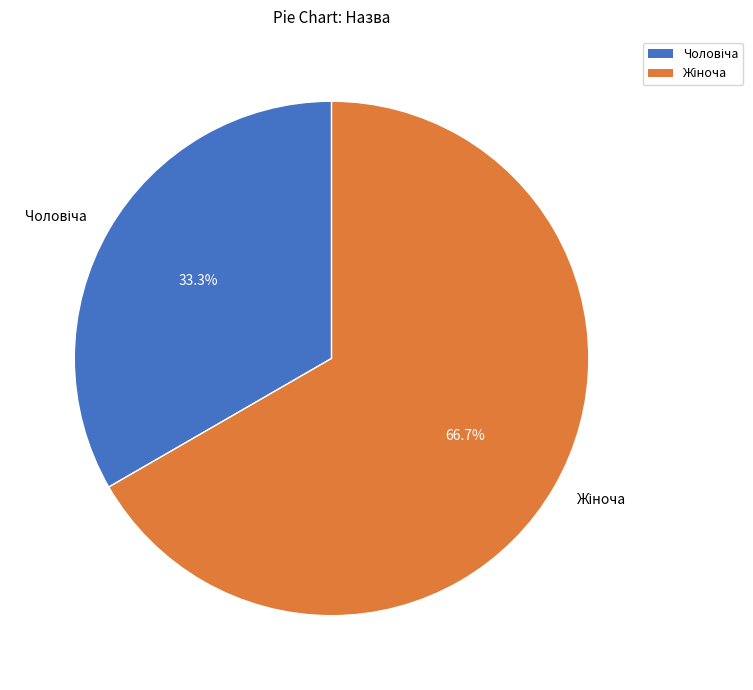

Count the number of slices in the pie.

2